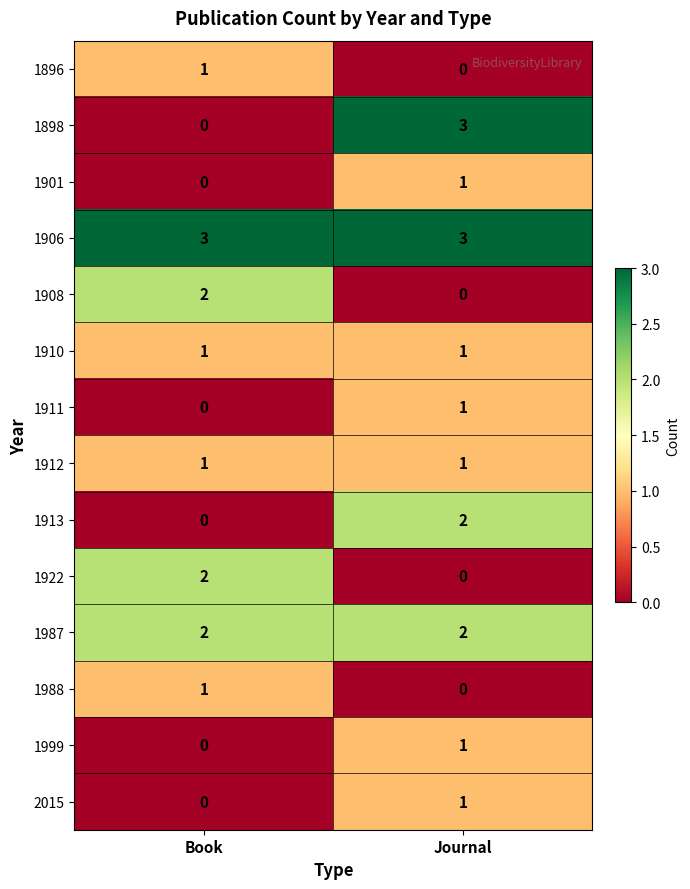

How many values in 1898 are above zero?

1